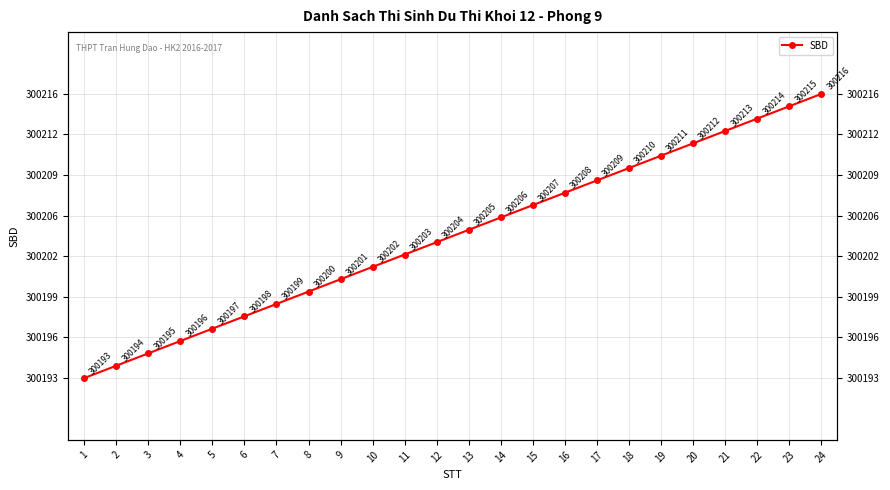

What is the value of the 23rd point from the left?

300215